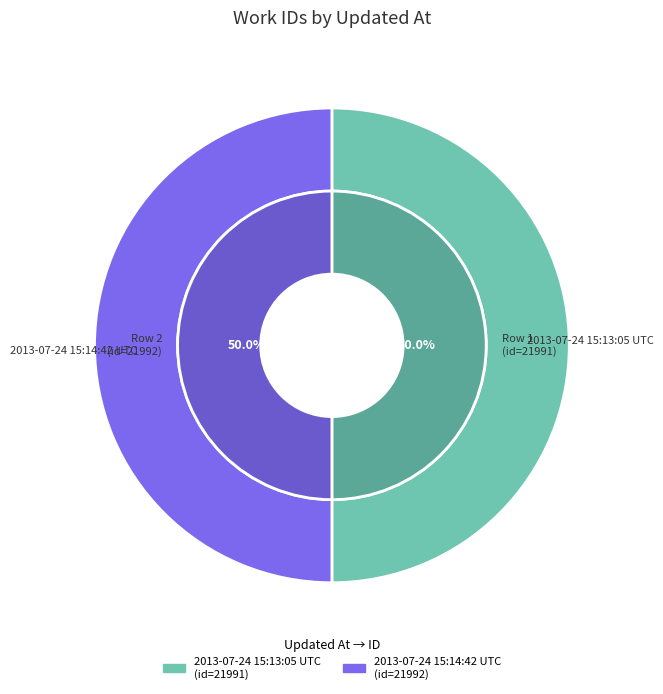

What is the change in value from 2013-07-24 15:13:05 UTC to 2013-07-24 15:14:42 UTC?

+1